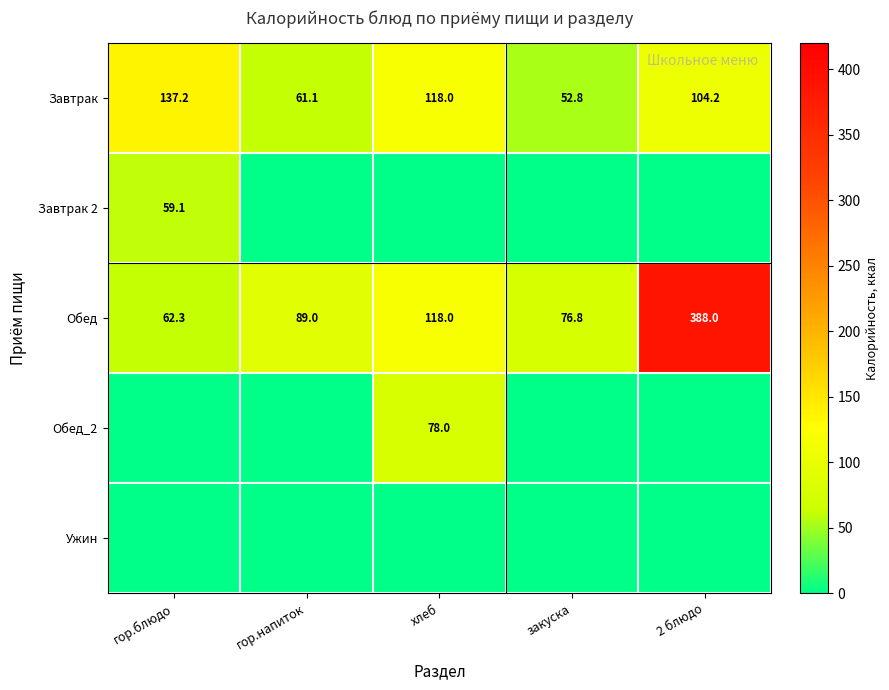

What is the maximum value shown in the chart?

388.0